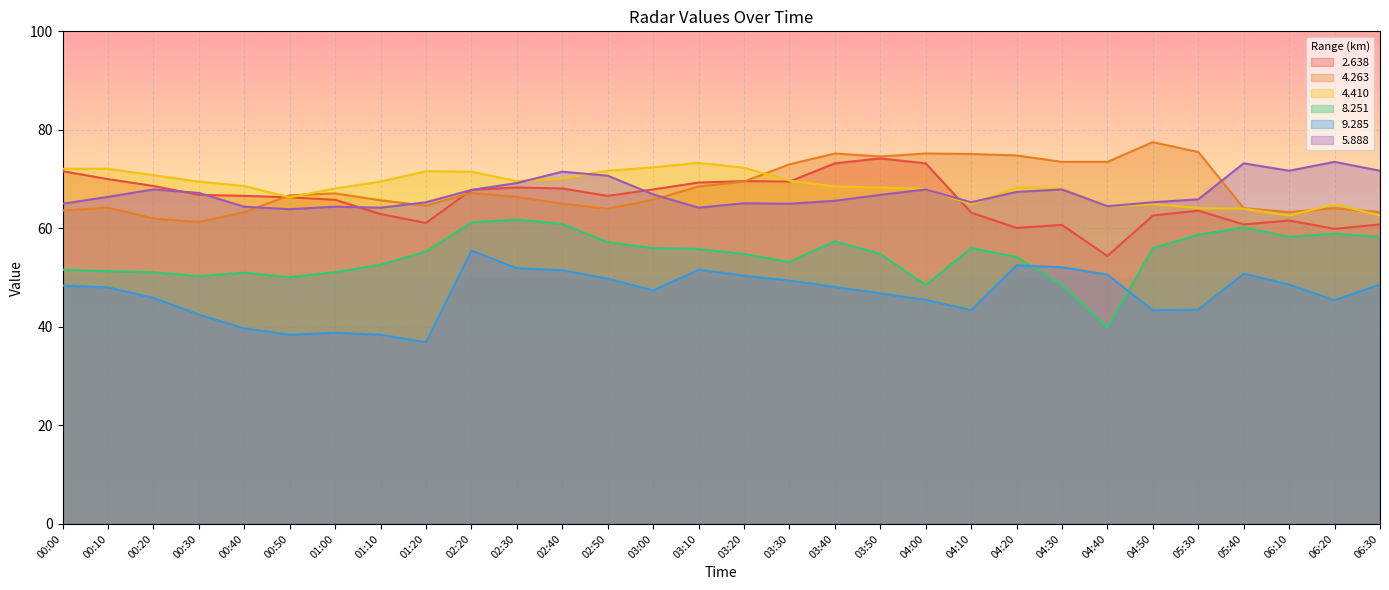

What are all the series names shown in the legend?

2.638, 4.263, 4.410, 8.251, 9.285, 5.888